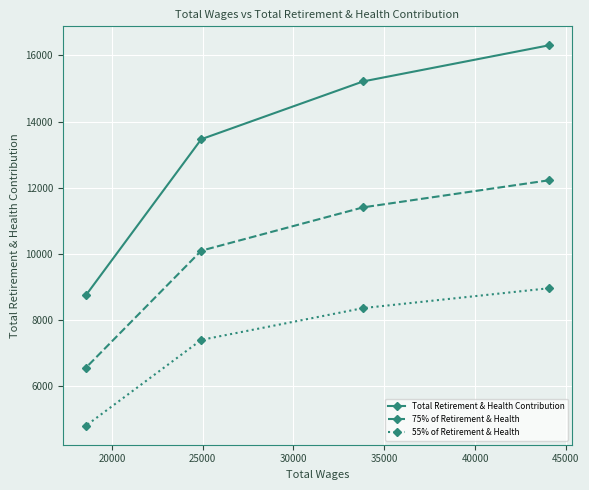

Which series has the largest range (max minus min)?

Total Retirement & Health Contribution